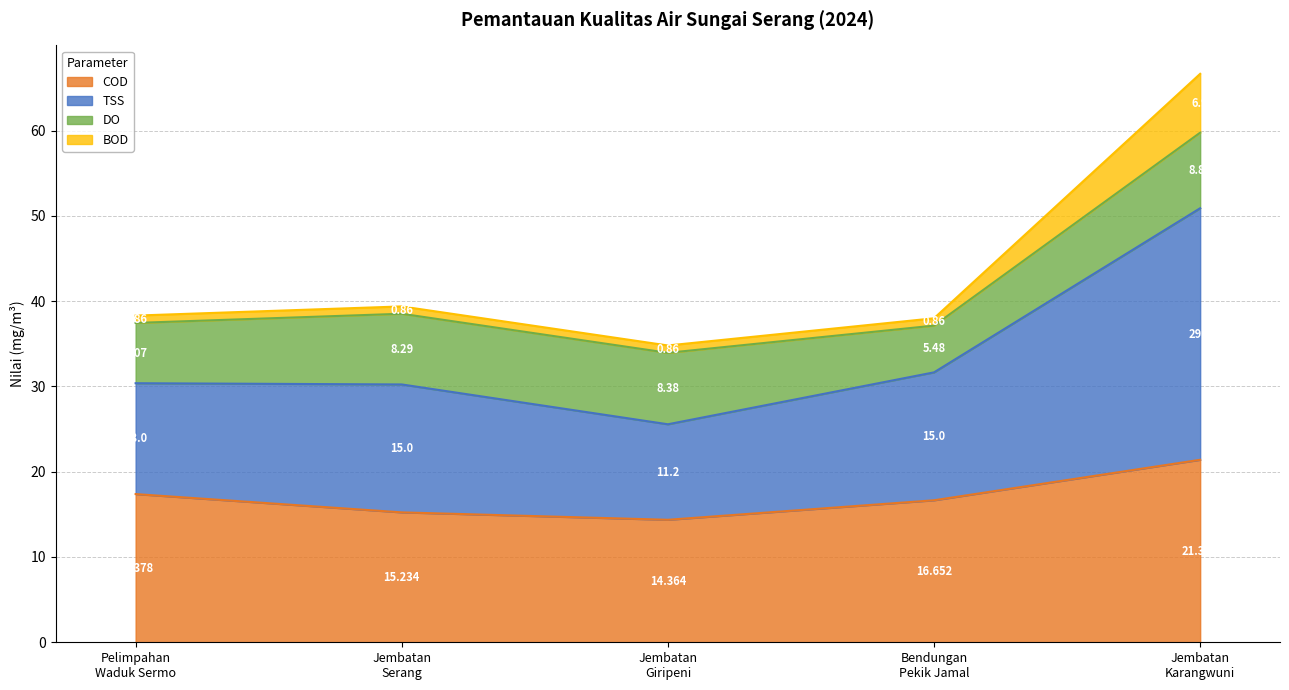

What is the label of the 4th point from the right?

Jembatan
Serang